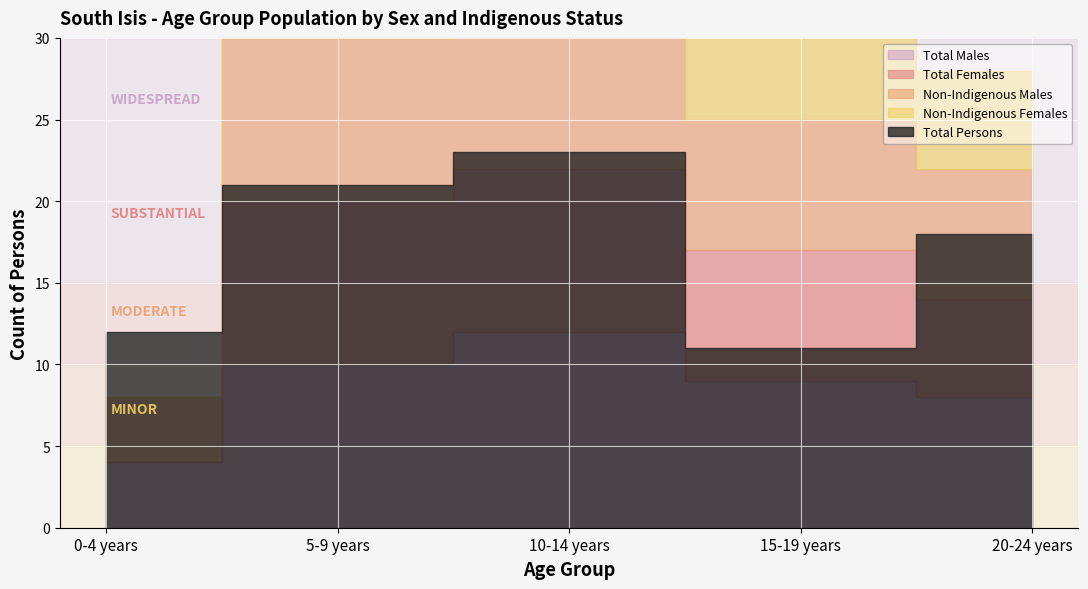

What is the total value across all series at 5-9 years?

40